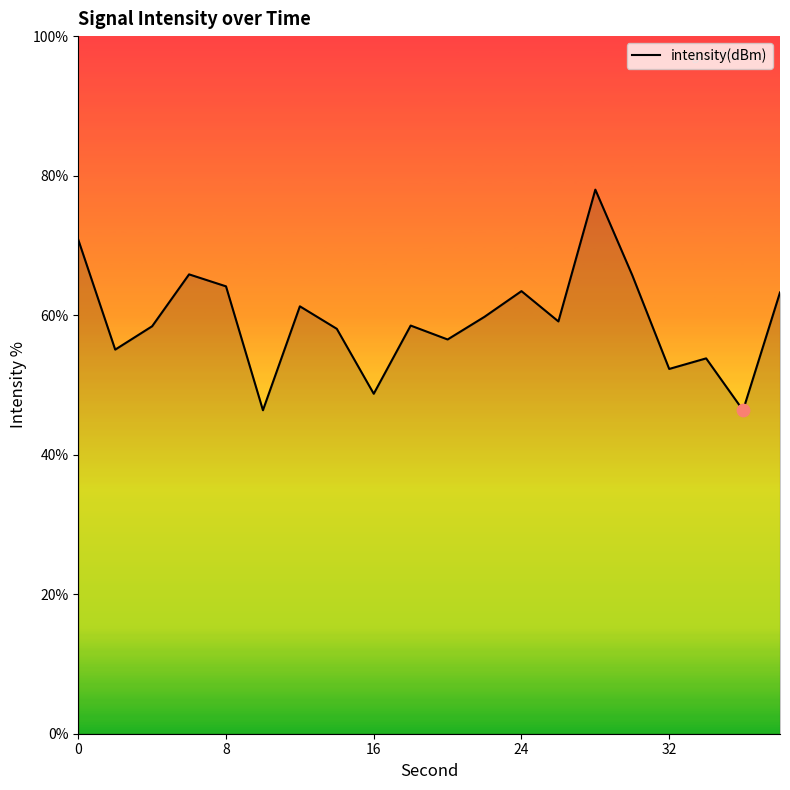

What is the maximum value shown in the chart?

78.0